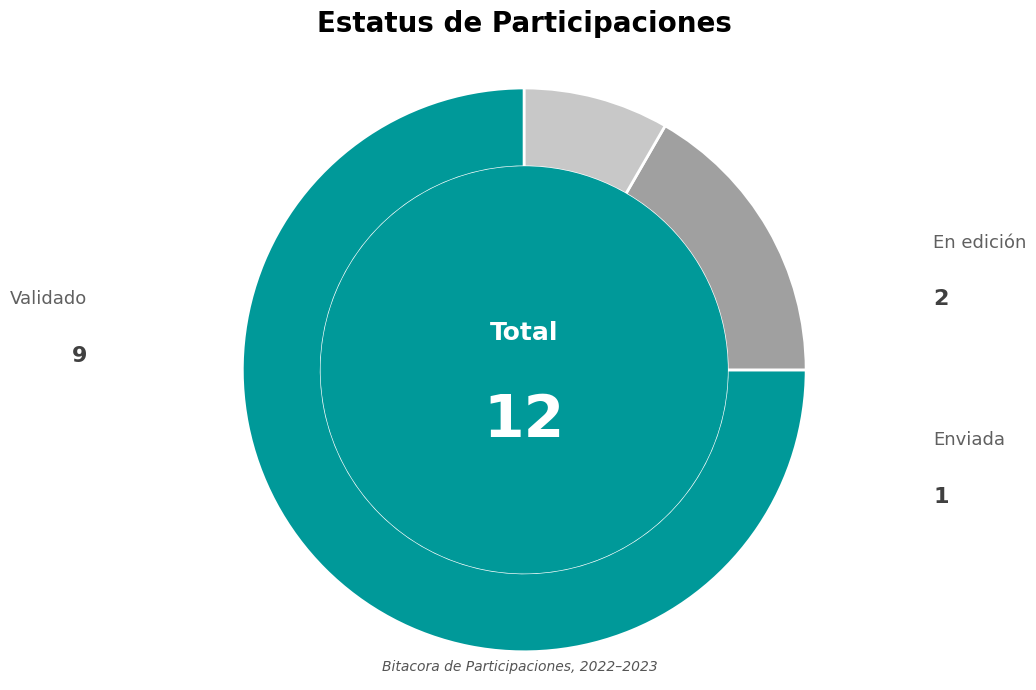

Is there a majority slice in this chart?

Yes